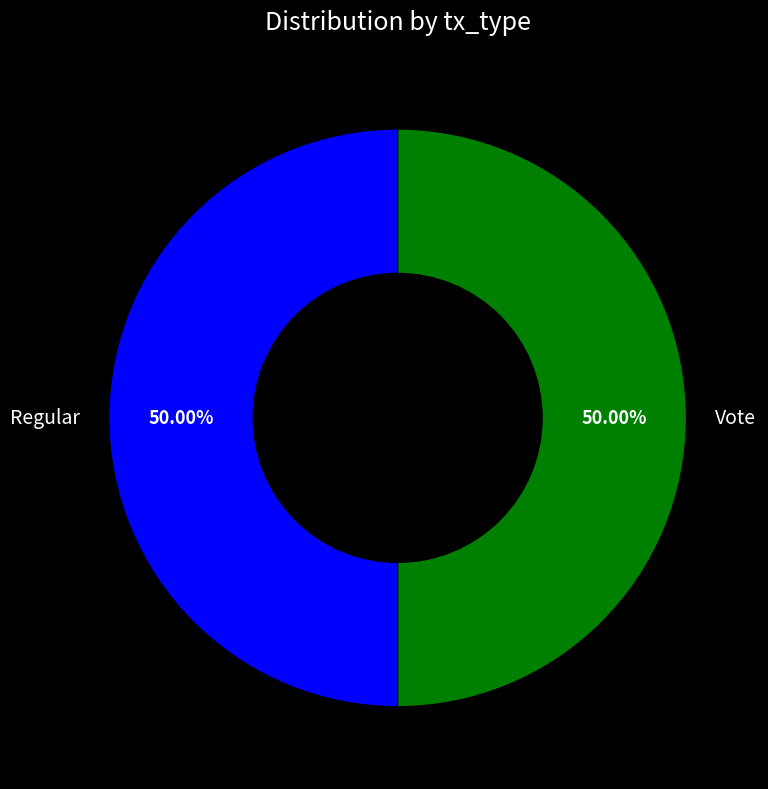

Do Vote and Regular together represent more than half of the pie?

Yes